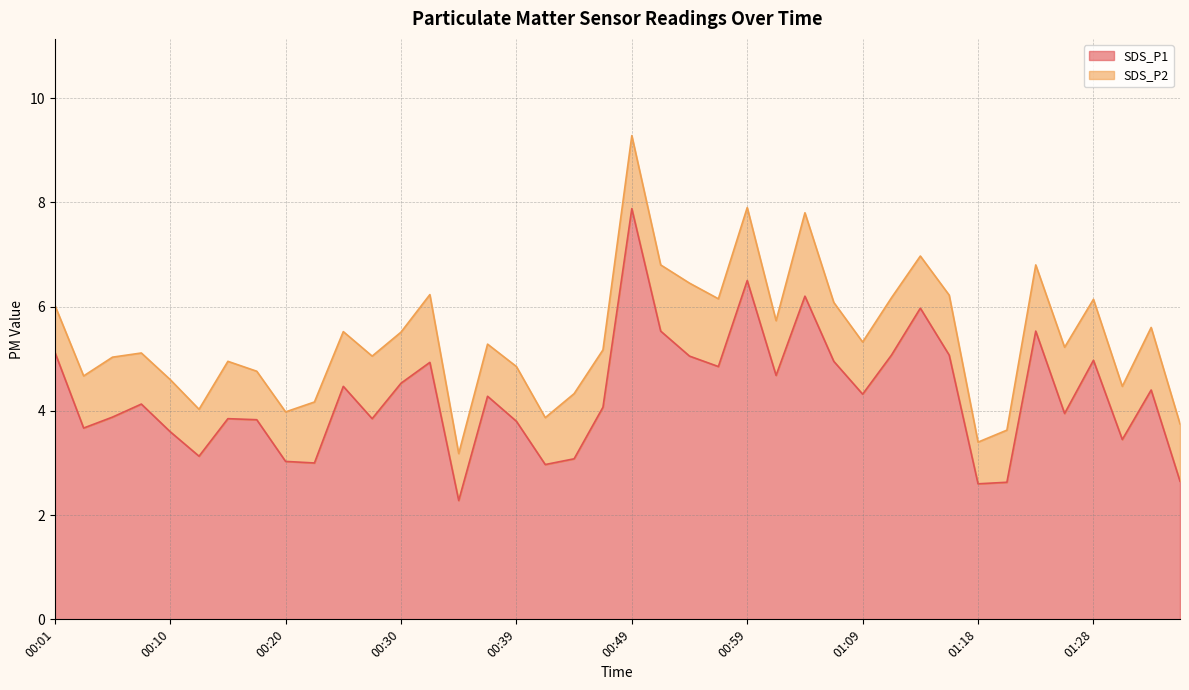

What is the change in value from 00:42 to 01:04?

+3.2